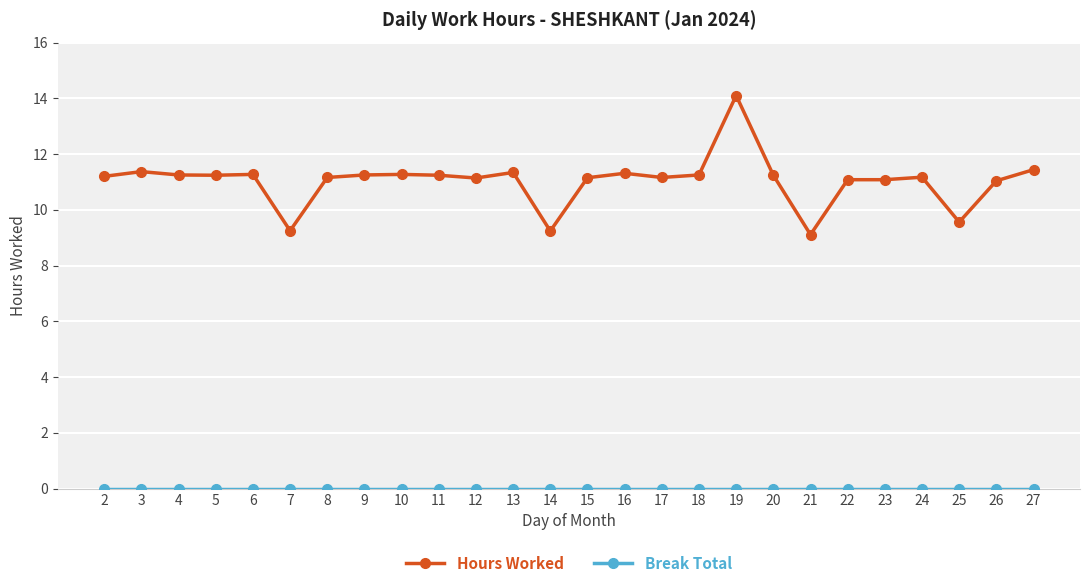

Does the chart have visible grid lines?

Yes